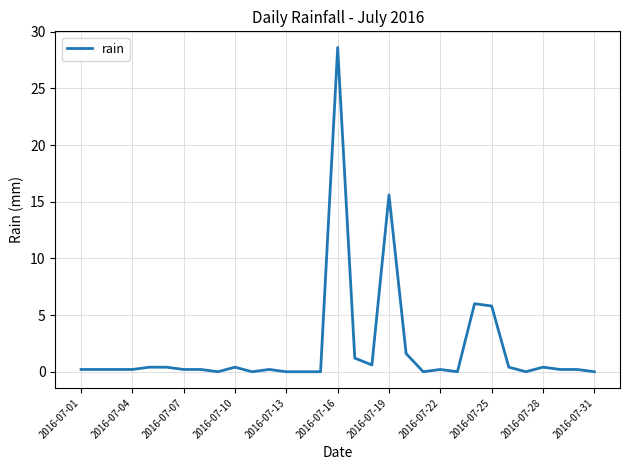

What is the difference between the maximum and minimum values?

28.6